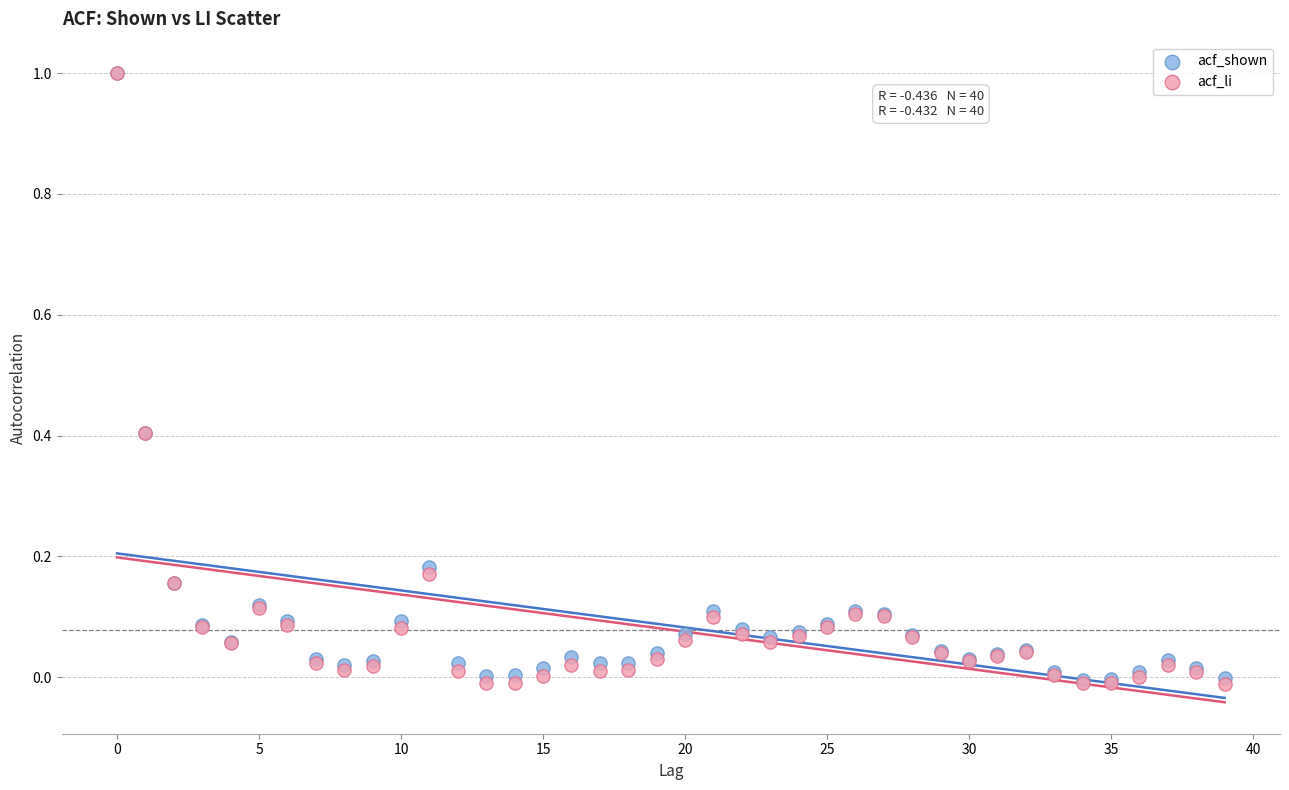

What are all the series names shown in the legend?

acf_shown, acf_li